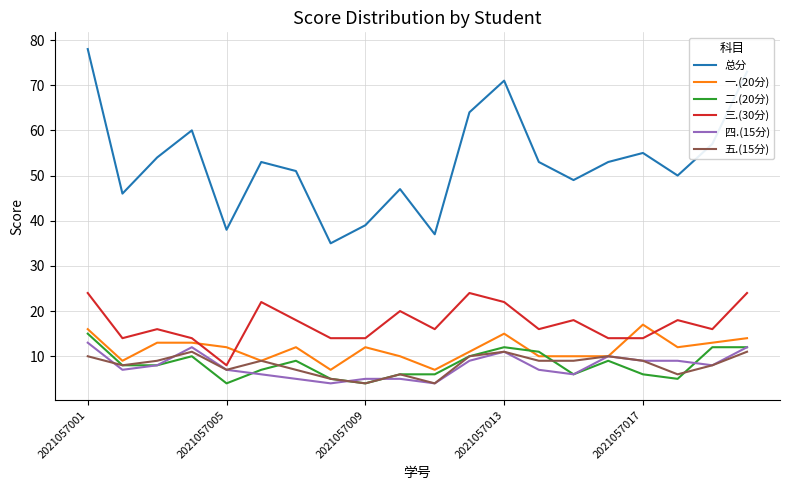

Which series has the largest range (max minus min)?

总分